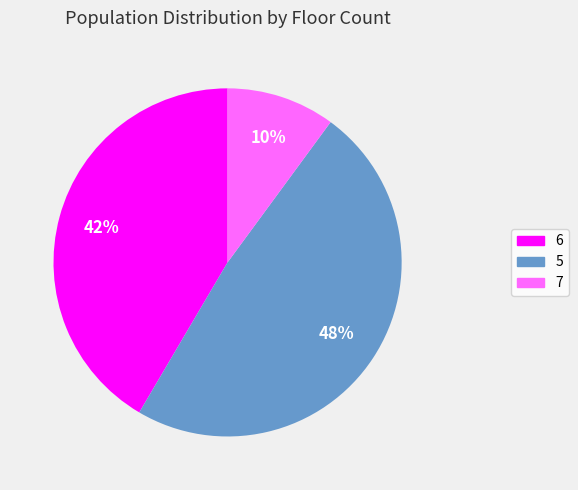

Is there a majority slice in this chart?

No